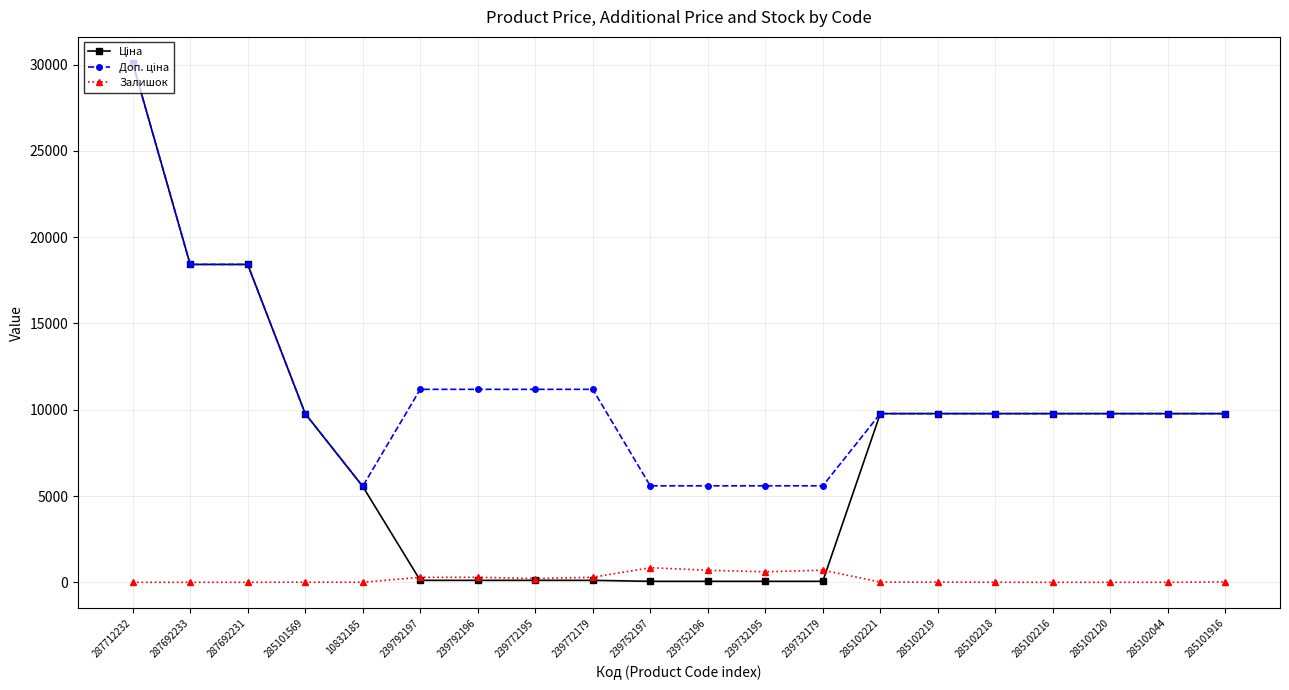

Count the number of categories in the chart.

20